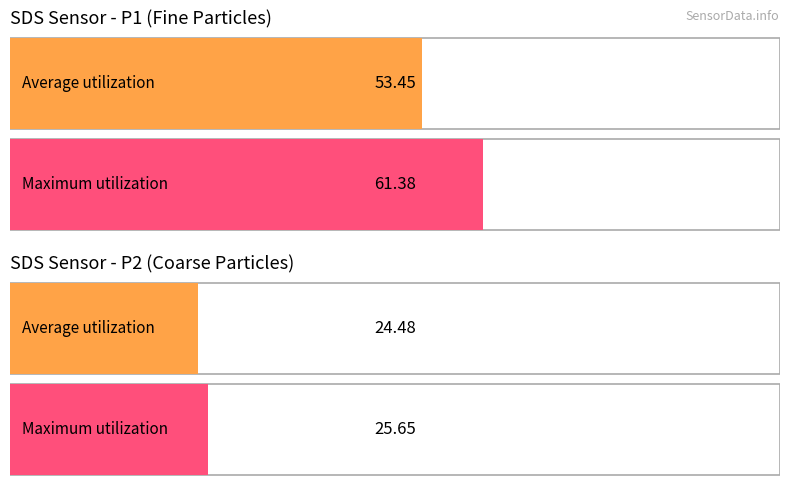

How many values in the Maximum utilization series exceed 61?

1